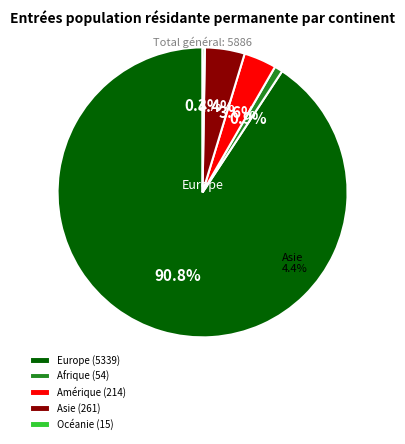

To the nearest percent, what percentage of the pie is Europe?

91%